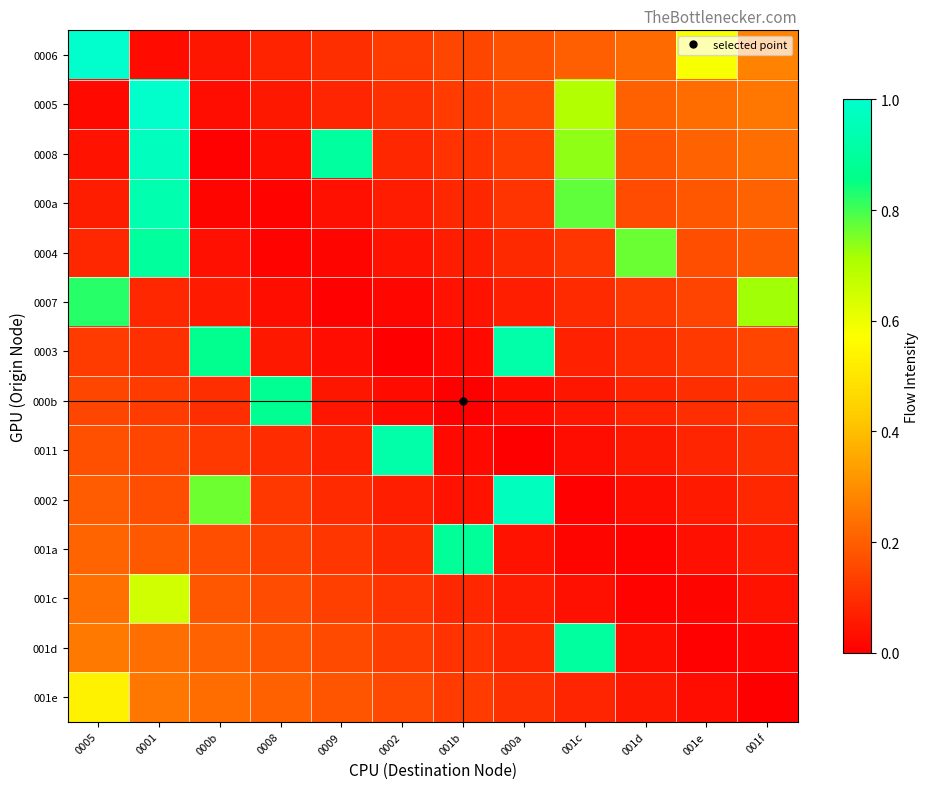

Between 0008 and 0001, which is larger?

0008